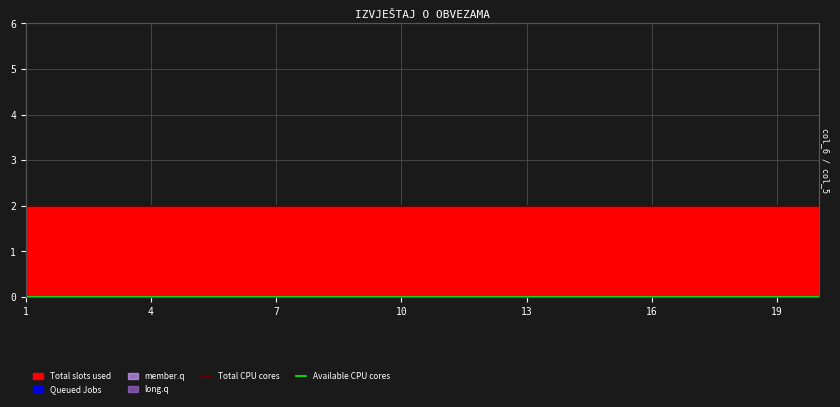

Is the value of Total CPU cores at 4 greater than the value of Available CPU cores at 1?

Yes